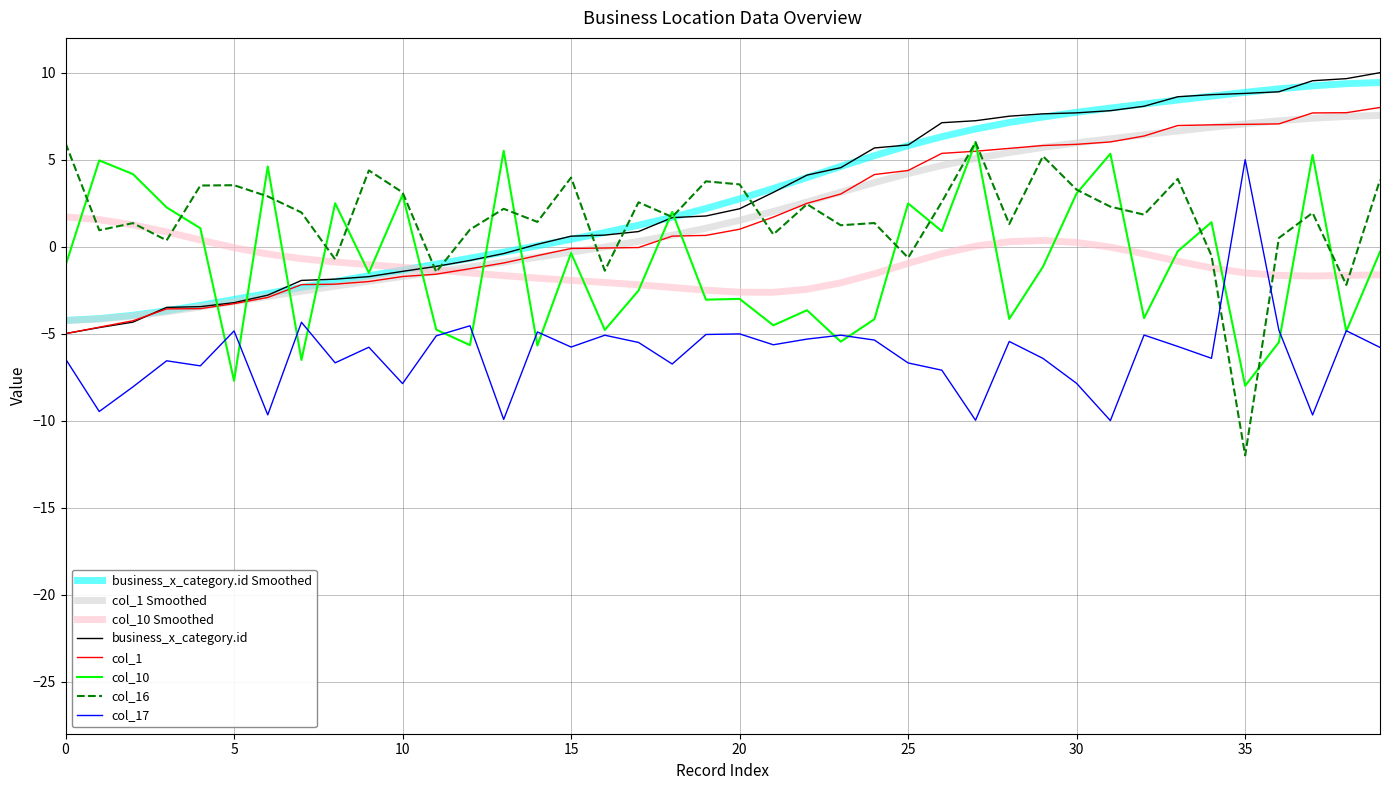

What is the maximum value shown in the chart?

10.0